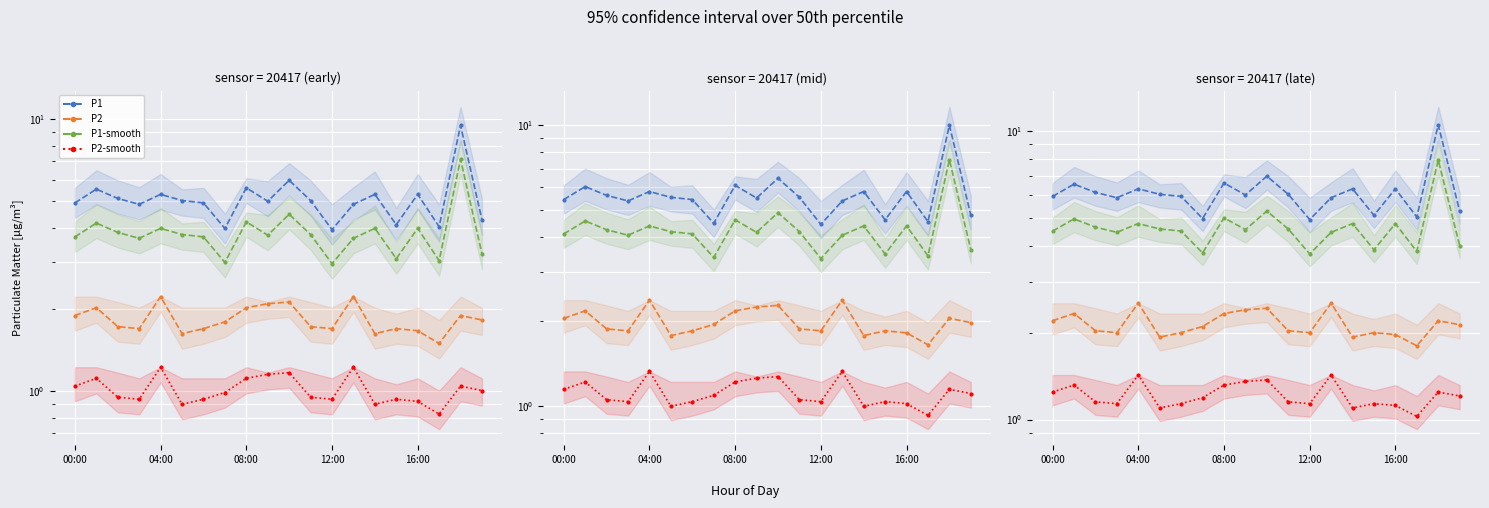

At which category does the chart reach its minimum across all series?

17